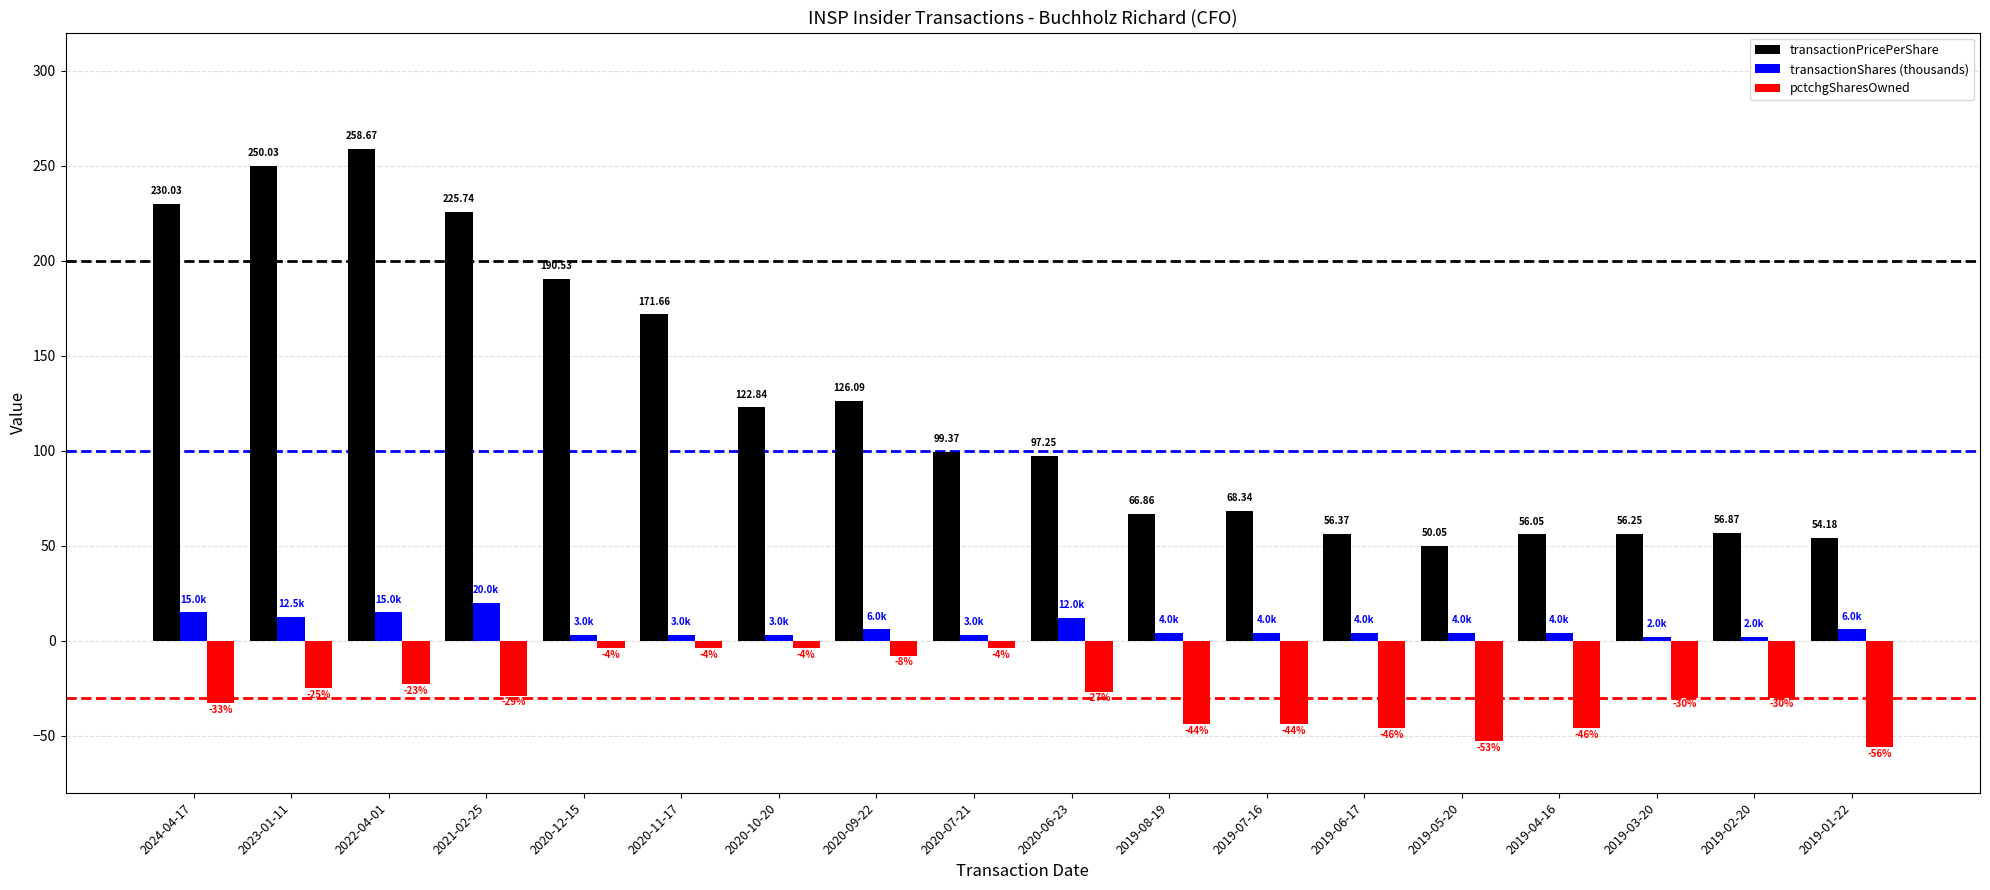

How many groups of bars are there?

18